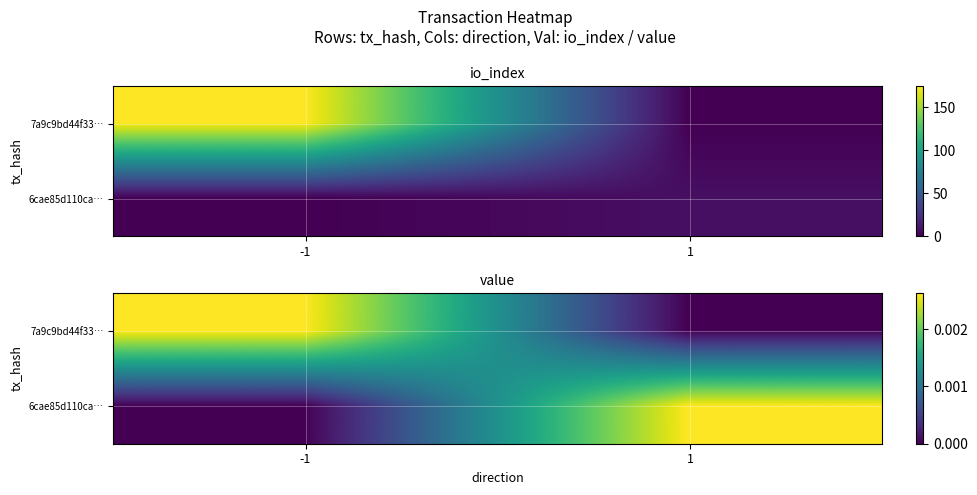

How many values in the 7a9c9bd44f33… series exceed 0?

1